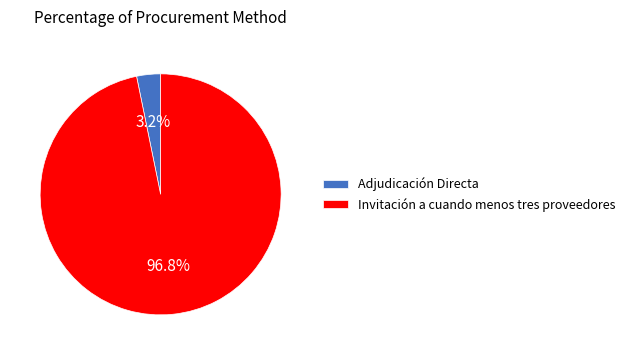

To the nearest percent, what is the combined percentage of Adjudicación Directa and Invitación a cuando menos tres proveedores?

100%